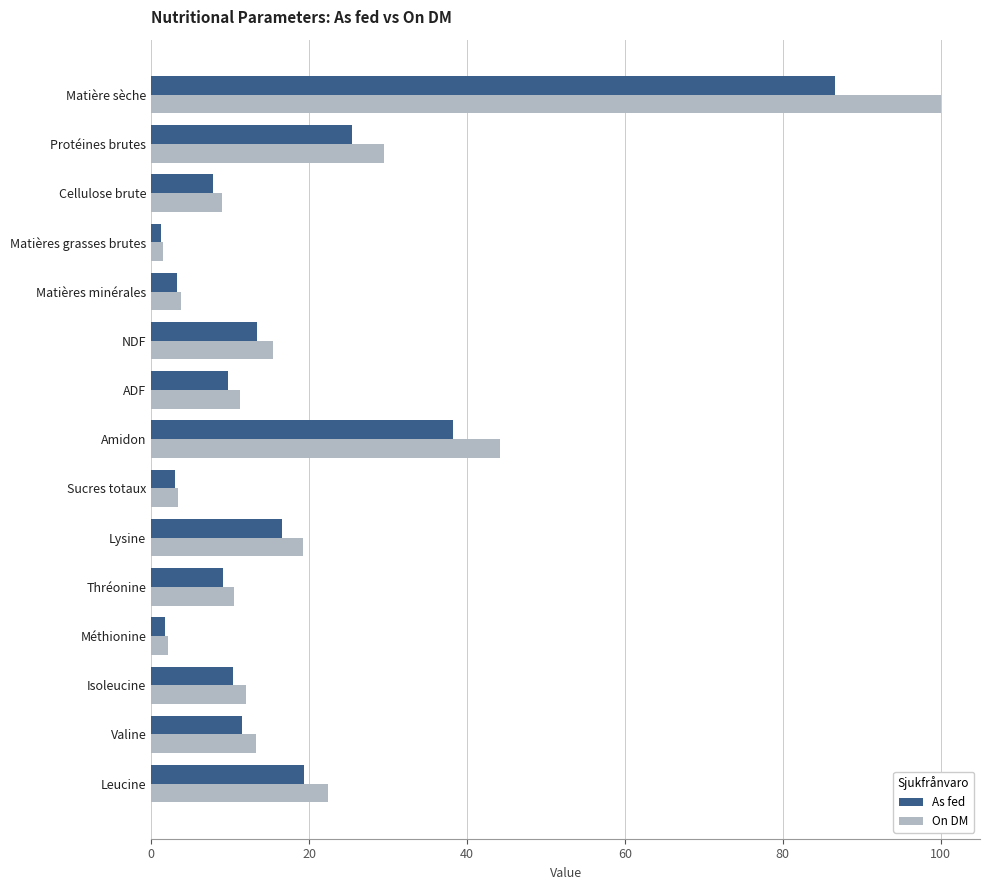

Which series has the largest total across all categories?

On DM